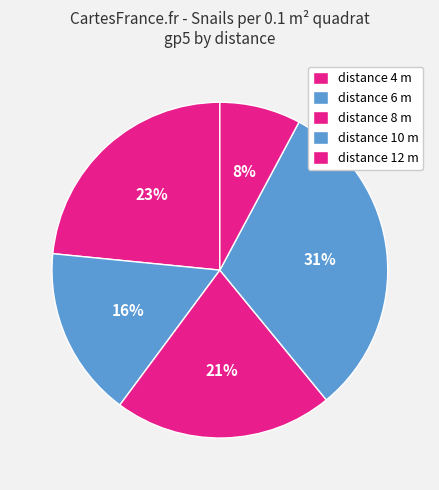

Rank the categories by value from highest to lowest.

distance 10 m, distance 4 m, distance 8 m, distance 6 m, distance 12 m